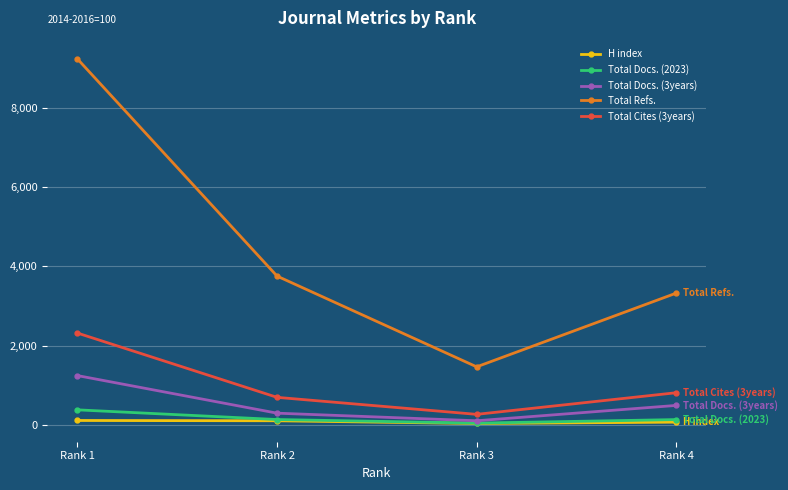

What is the sum of all Total Refs. values?

17790